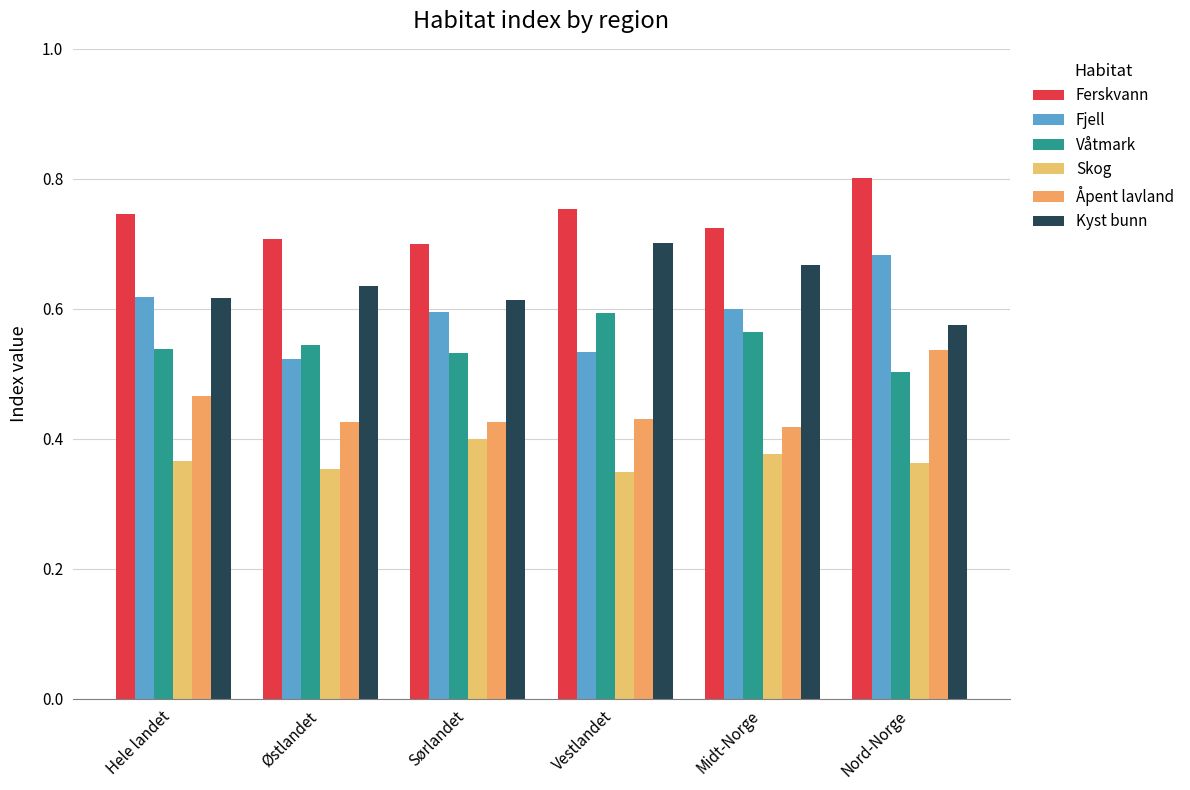

True or false: Fjell has a value of 0.9 at Sørlandet.

False